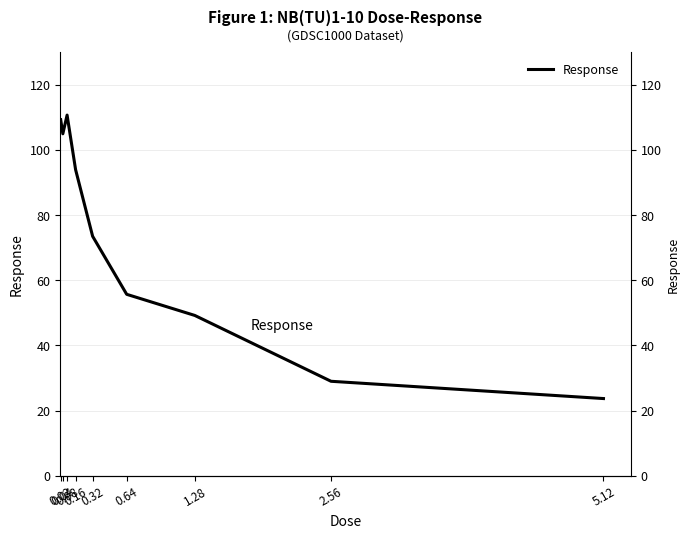

Which has a higher value, 0.02 or 0.08?

0.08